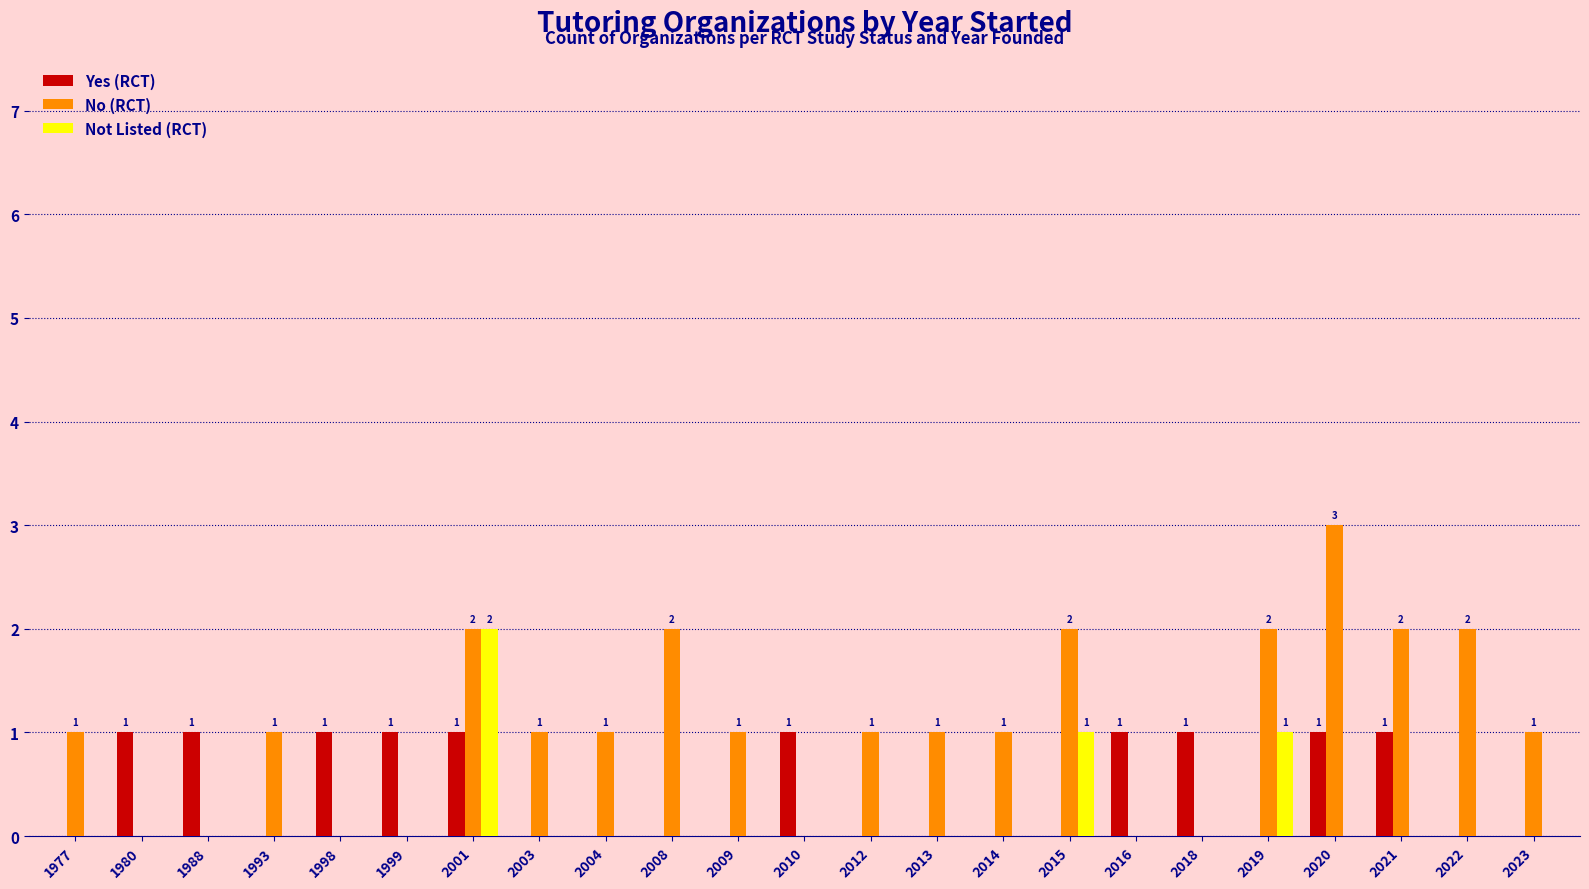

Which series has the widest spread of values?

No (RCT)